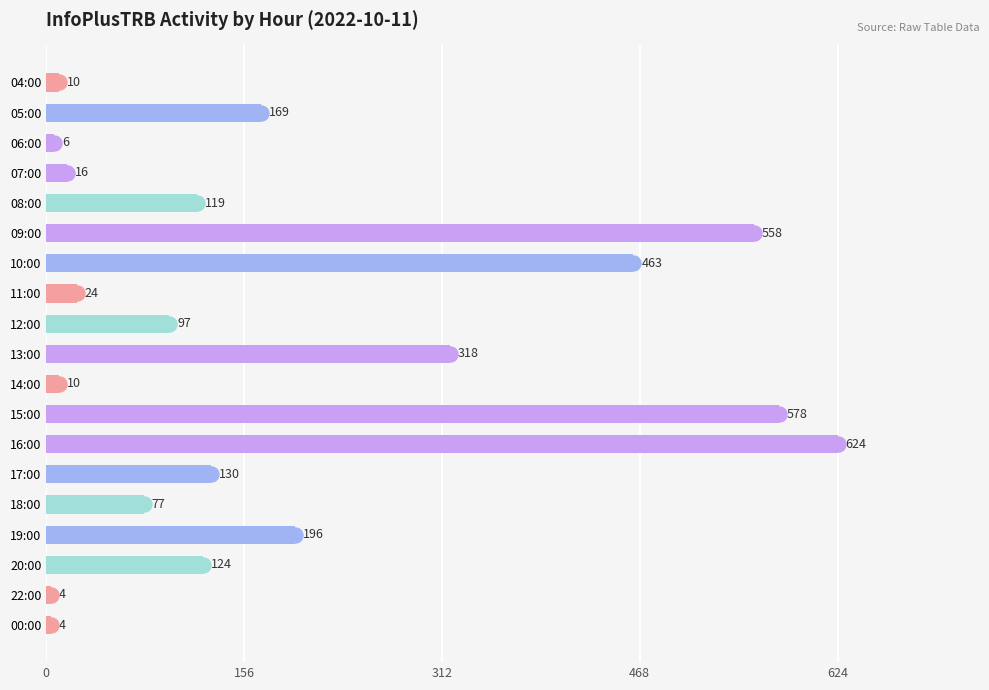

What value does the data have at 15:00, to the nearest 50?

600